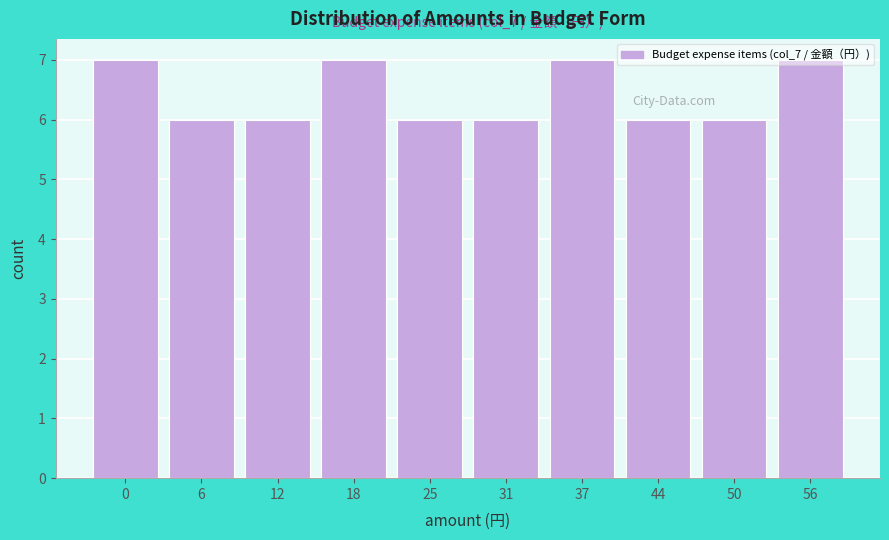

What is the value of the 9th bar from the left?

6